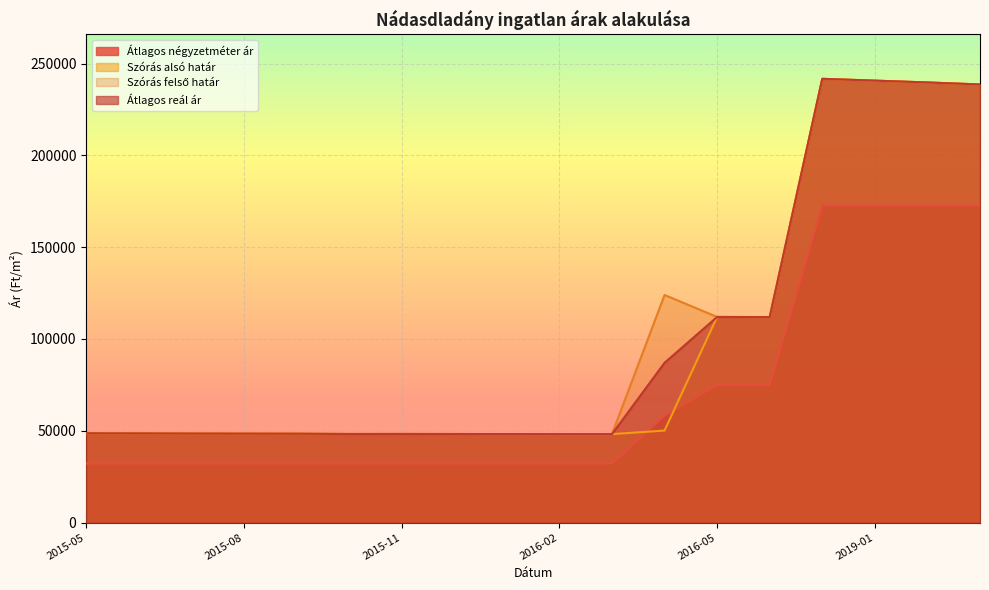

What is the spread (max minus min) of values at 2015-09?

16266